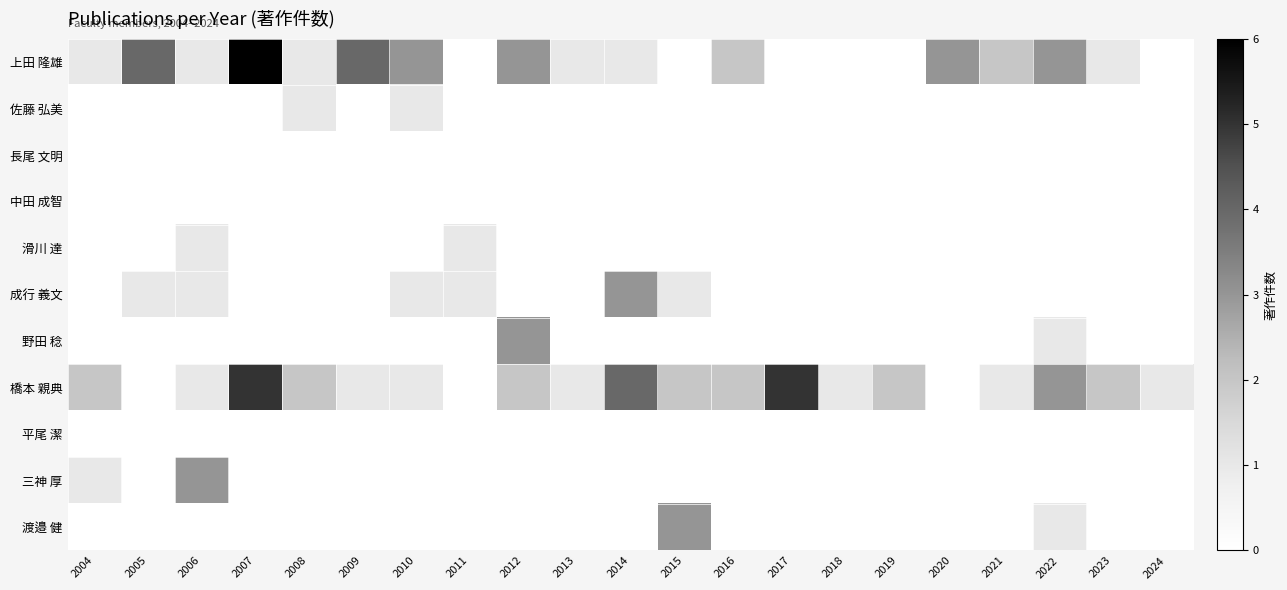

Rank the series by their maximum value, from lowest to highest.

長尾 文明, 中田 成智, 平尾 潔, 佐藤 弘美, 滑川 達, 成行 義文, 野田 稔, 三神 厚, 渡邉 健, 橋本 親典, 上田 隆雄